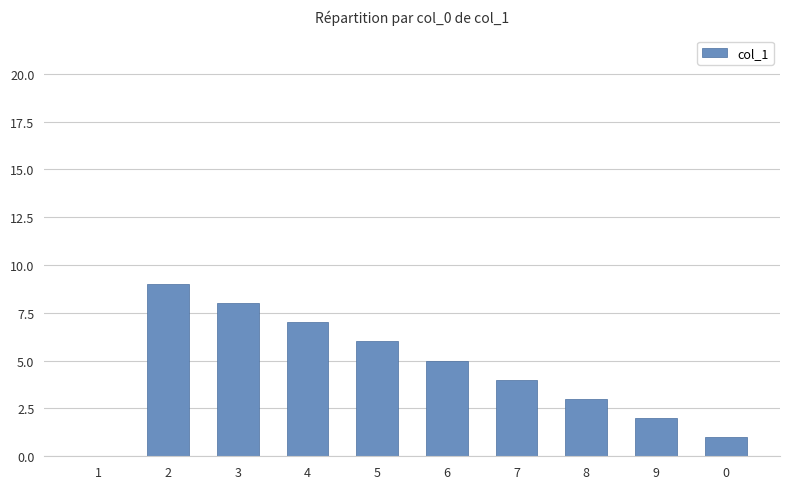

What is the maximum value shown in the chart?

9